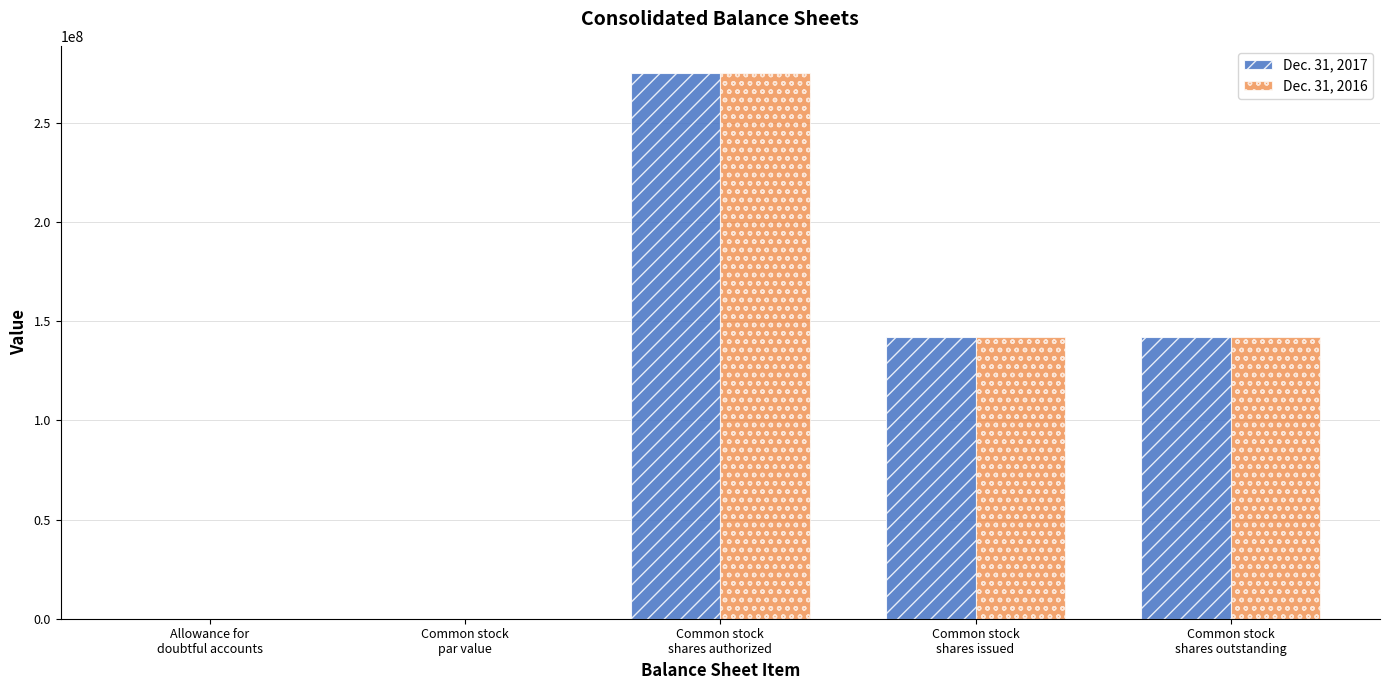

How many groups of bars are there?

5